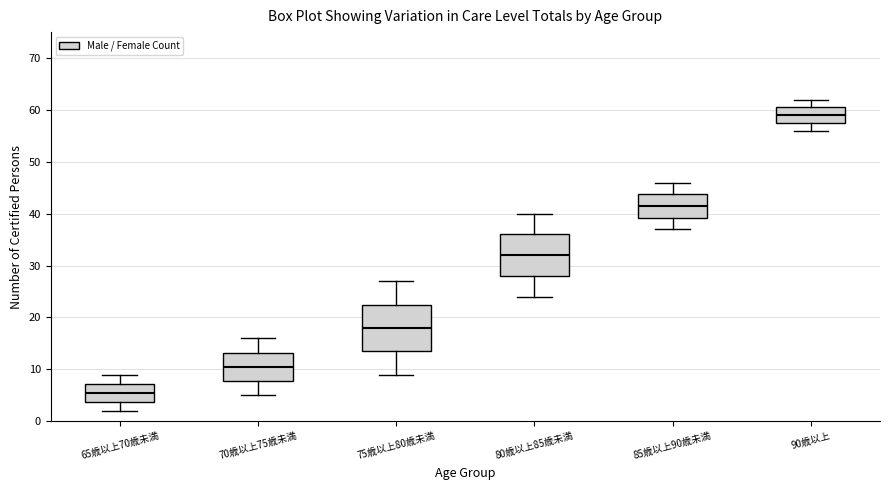

Reading left to right, transcribe this box plot: for each box, give where its median line is, the range the box spans, and where its two whiskers end, as read against the y-axis. The values are not printed on the chart, so give them approximately, as read against the axis.

65歳以上70歳未満: median 6, box 4 to 7, whiskers 2 to 9
70歳以上75歳未満: median 11, box 8 to 13, whiskers 5 to 16
75歳以上80歳未満: median 18, box 14 to 23, whiskers 9 to 27
80歳以上85歳未満: median 32, box 28 to 36, whiskers 24 to 40
85歳以上90歳未満: median 42, box 39 to 44, whiskers 37 to 46
90歳以上: median 59, box 58 to 61, whiskers 56 to 62